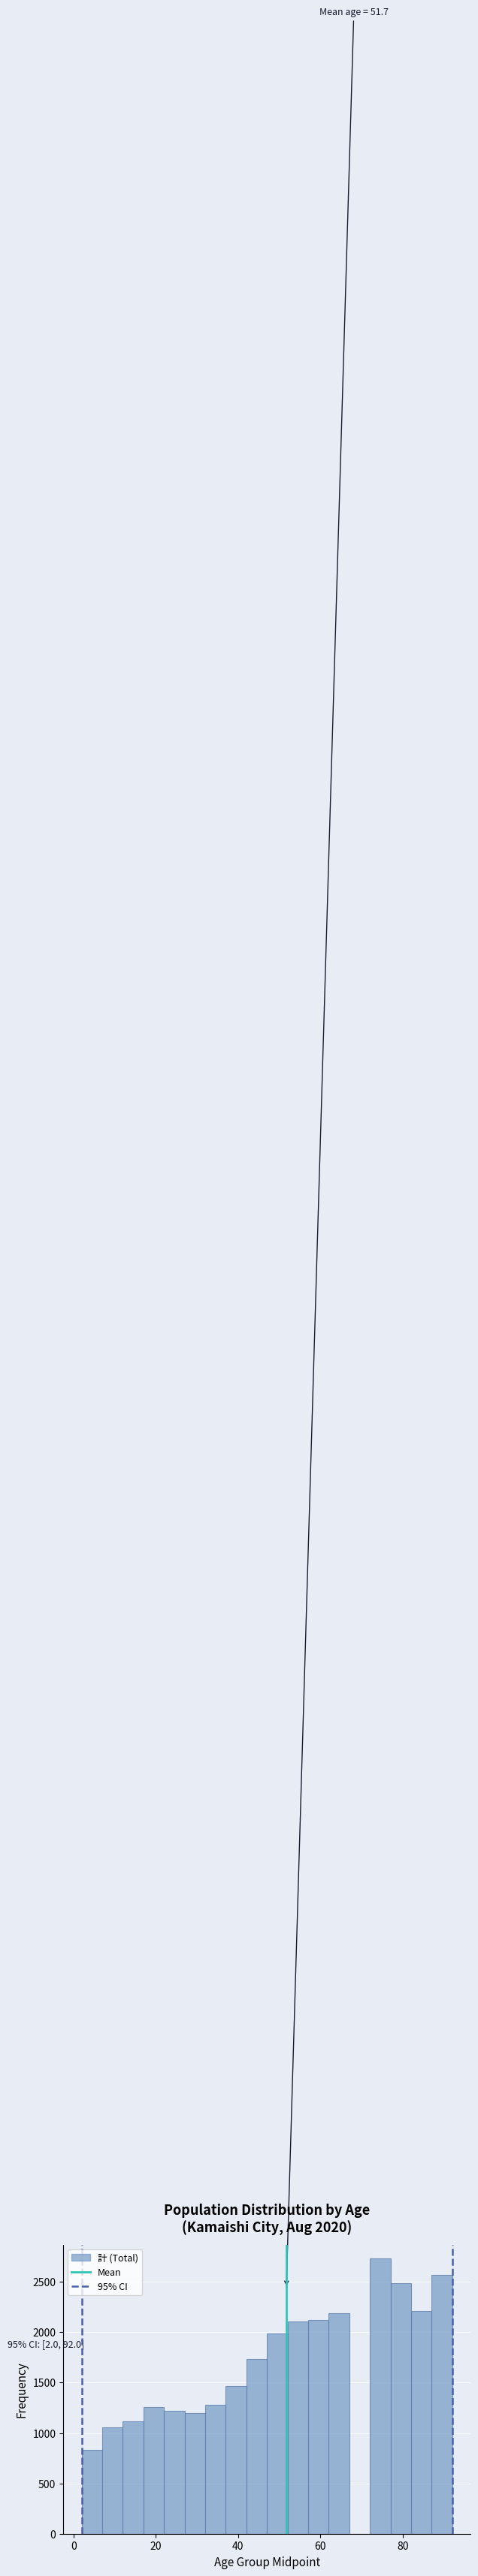

Read against the x-axis, roughly where is the centre of the tallest bar?

74